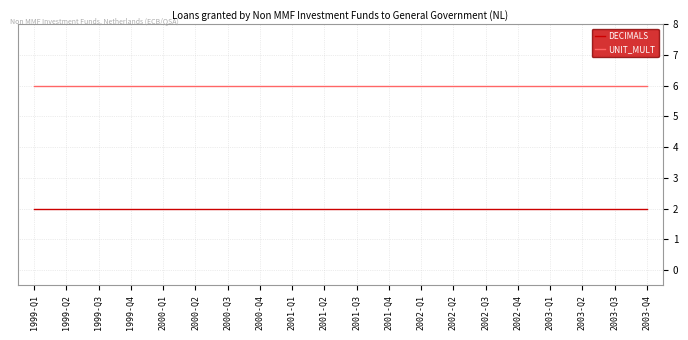

Rank the series by their maximum value, from lowest to highest.

DECIMALS, UNIT_MULT